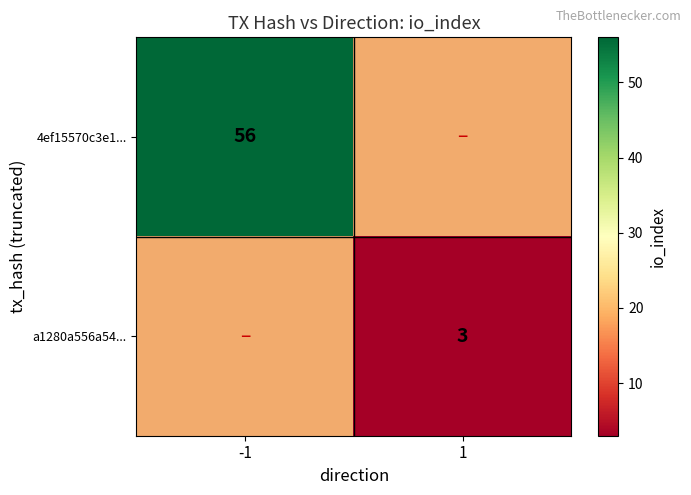

What is the greatest value displayed?

56.0